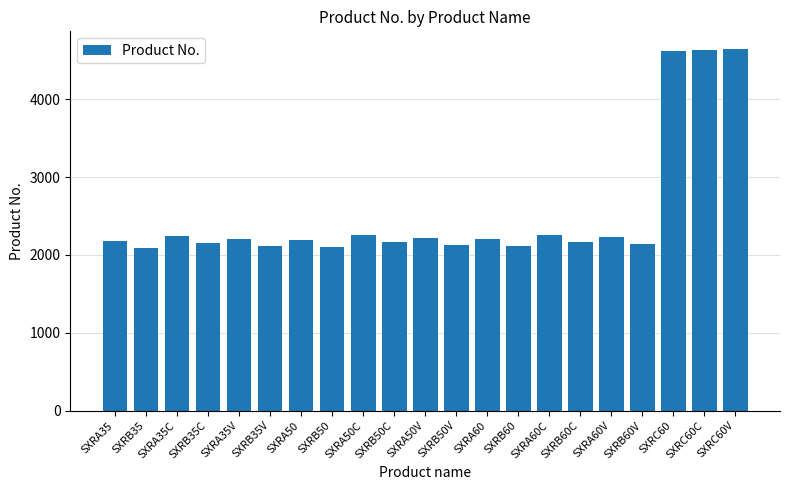

Count the number of categories in the chart.

21